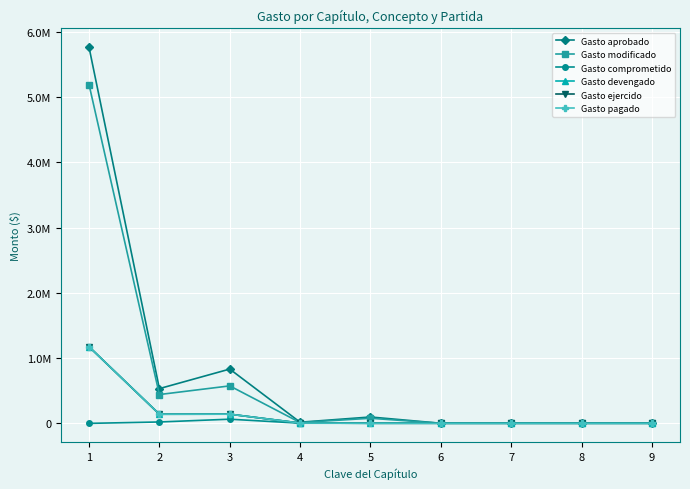

Reading left to right, list all the values displayed in this chart.

Gasto aprobado: 1=5766998.0	2=531349.3	3=831082.7	4=16000.0	5=96000.0	6=0.0	7=0.0	8=0.0	9=0.0
Gasto modificado: 1=5194945.8	2=440384.0	3=573242.7	4=11005.0	5=76422.5	6=0.0	7=0.0	8=0.0	9=0.0
Gasto comprometido: 1=-1796.6	2=19611.0	3=62259.0	4=1005.0	5=0.0	6=0.0	7=0.0	8=0.0	9=0.0
Gasto devengado: 1=1173936.7	2=138457.8	3=139297.8	4=3094.0	5=0.0	6=0.0	7=0.0	8=0.0	9=0.0
Gasto ejercido: 1=1173936.7	2=138457.8	3=139297.8	4=3094.0	5=0.0	6=0.0	7=0.0	8=0.0	9=0.0
Gasto pagado: 1=1173936.7	2=138457.8	3=139297.8	4=3094.0	5=0.0	6=0.0	7=0.0	8=0.0	9=0.0